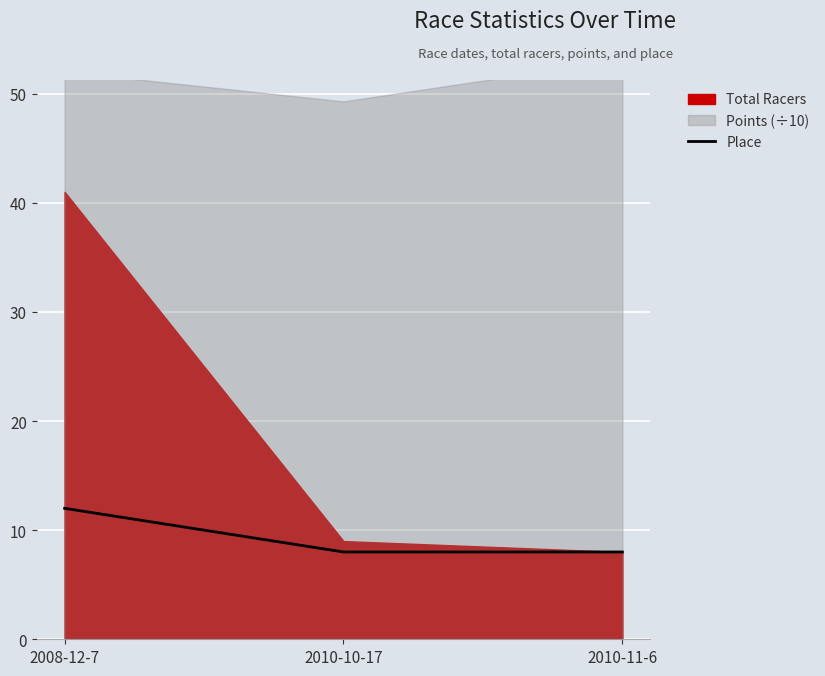

Does the chart display data point markers on the line(s)?

No